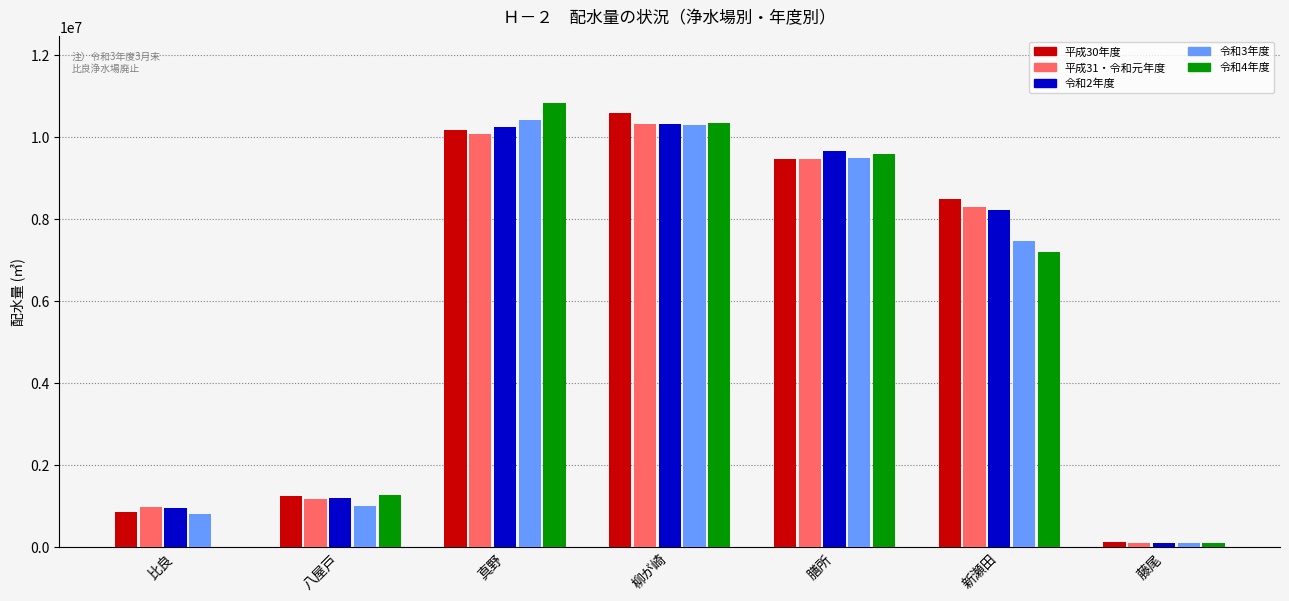

Is the value of 平成31・令和元年度 at 真野 greater than the value of 平成30年度 at 新瀬田?

Yes